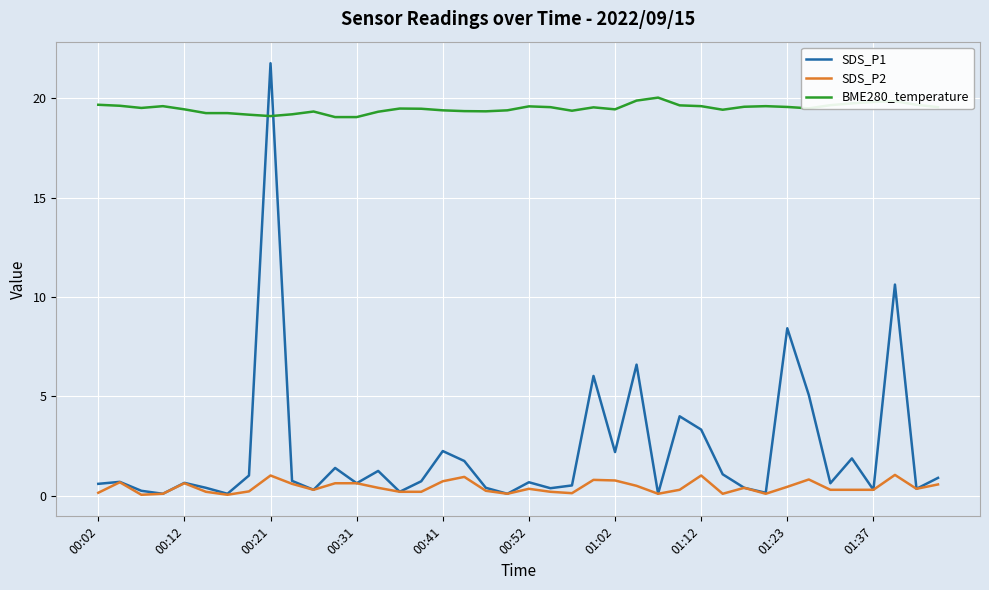

Which series has the largest total across all categories?

BME280_temperature